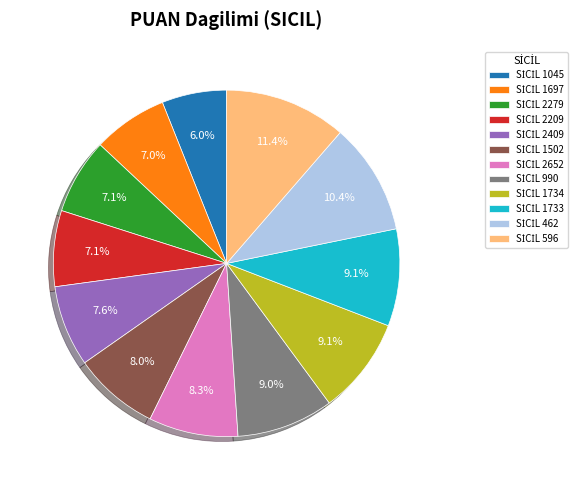

To the nearest percent, what is the difference between the largest and smallest slice percentages?

5%